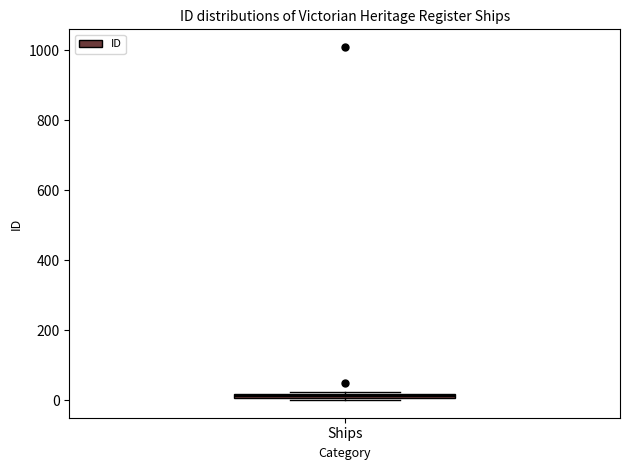

Where is the upper edge of the box for Ships on the y-axis? The values are not printed on the chart, so give them approximately, as read against the axis.

20